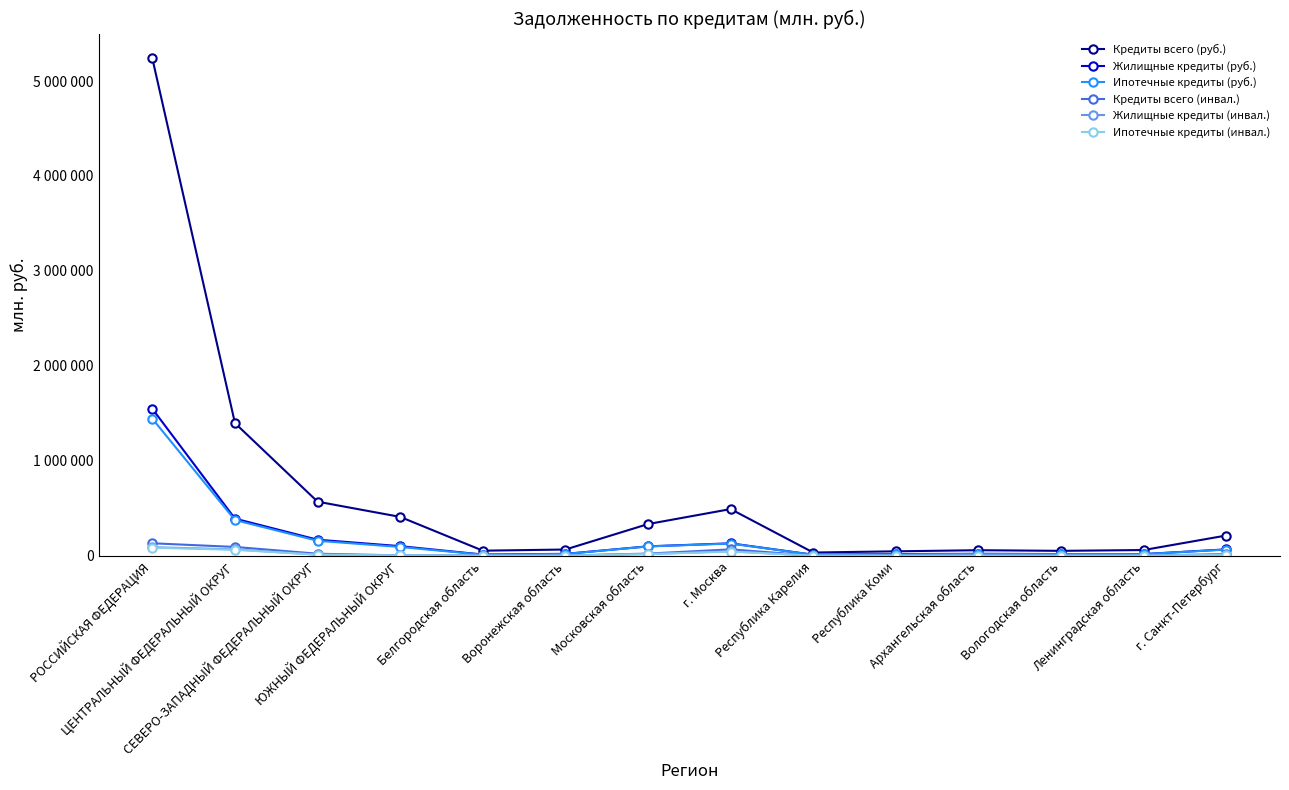

At which category is the sum across all series the highest?

РОССИЙСКАЯ ФЕДЕРАЦИЯ